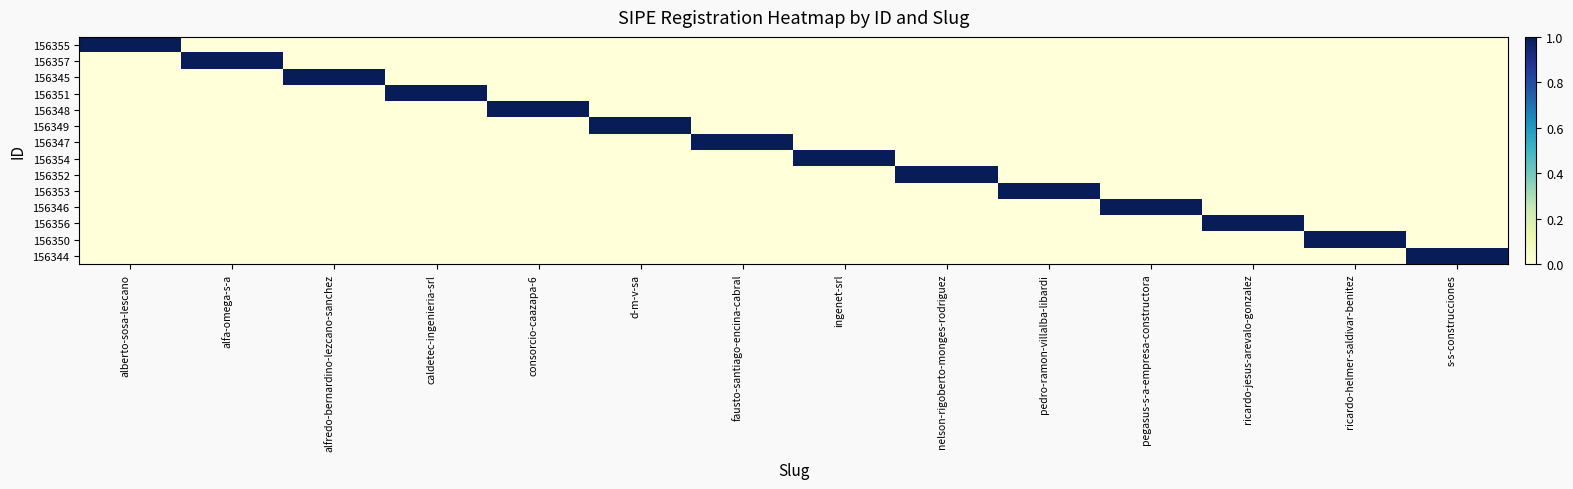

Which series has the widest spread of values?

156355